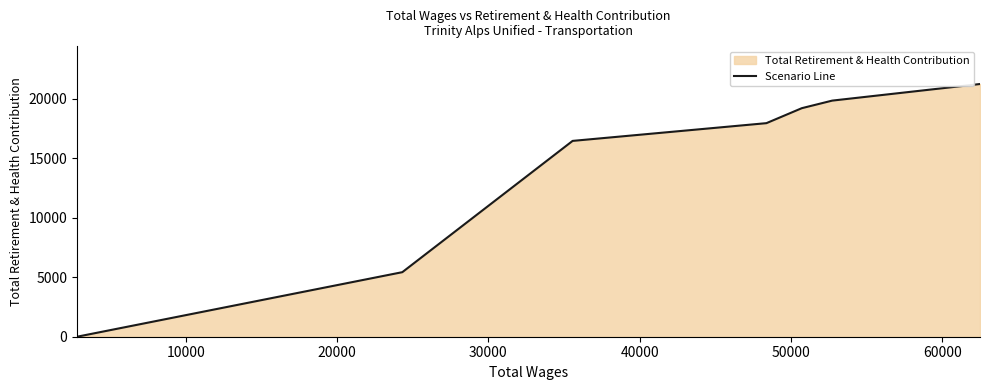

How many series are shown in this chart?

1